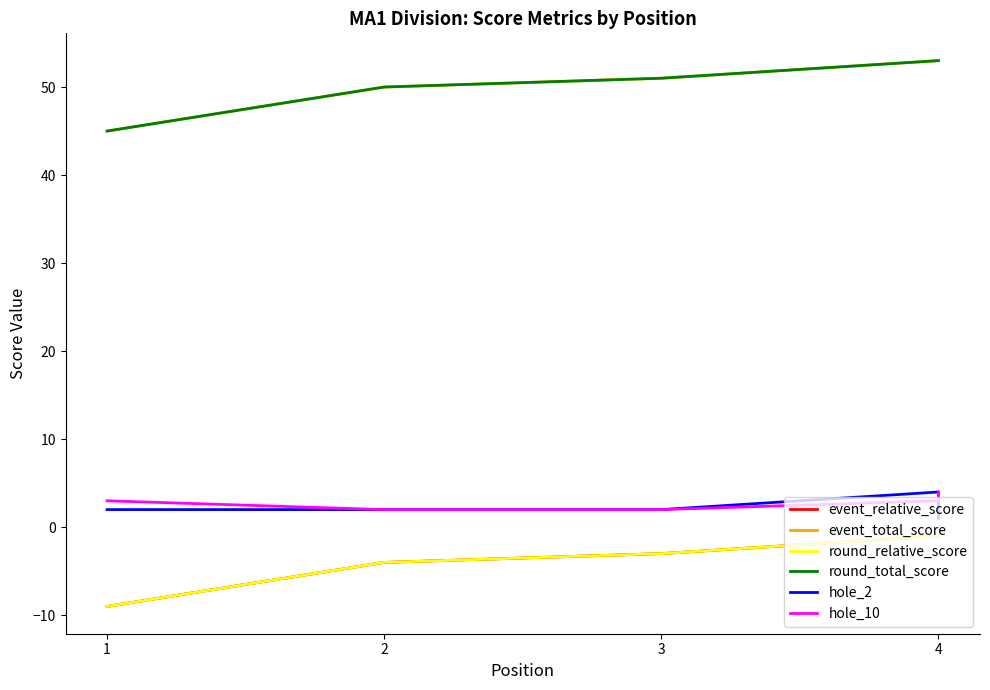

Rank the series by their maximum value, from lowest to highest.

event_relative_score, round_relative_score, hole_2, hole_10, event_total_score, round_total_score